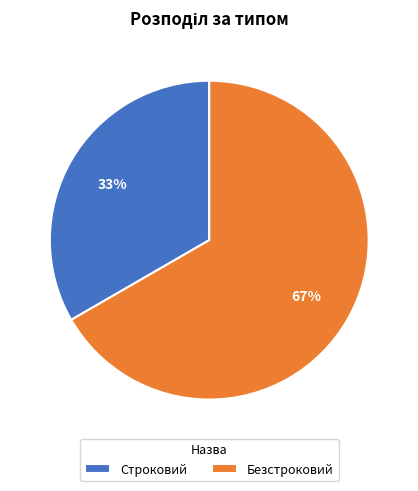

To the nearest percent, what is the combined percentage of Строковий and Безстроковий?

100%